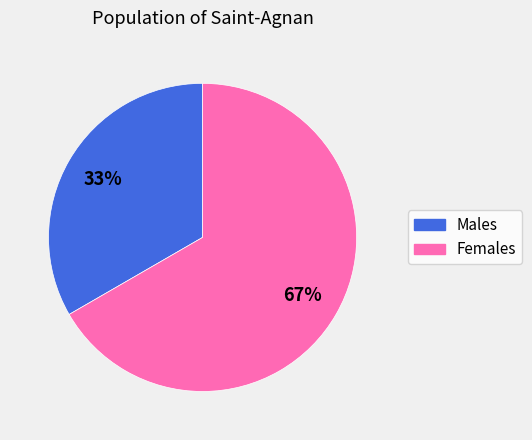

How many segments does this pie chart have?

2